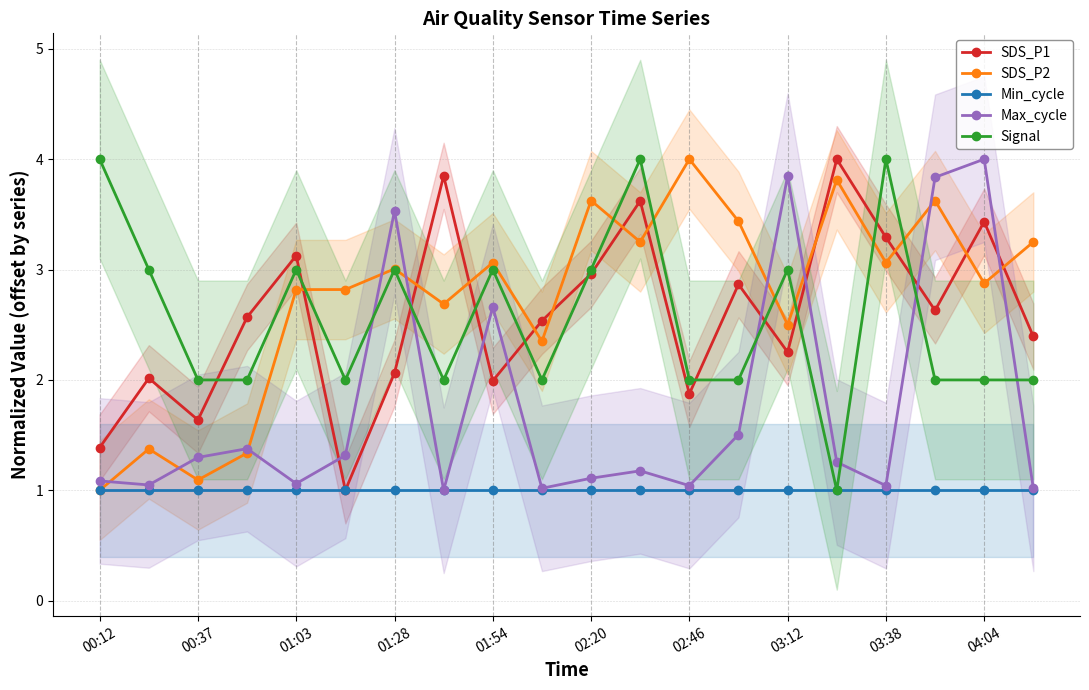

What is the difference between the SDS_P2 values at 02:46 and 03:12?

1.5